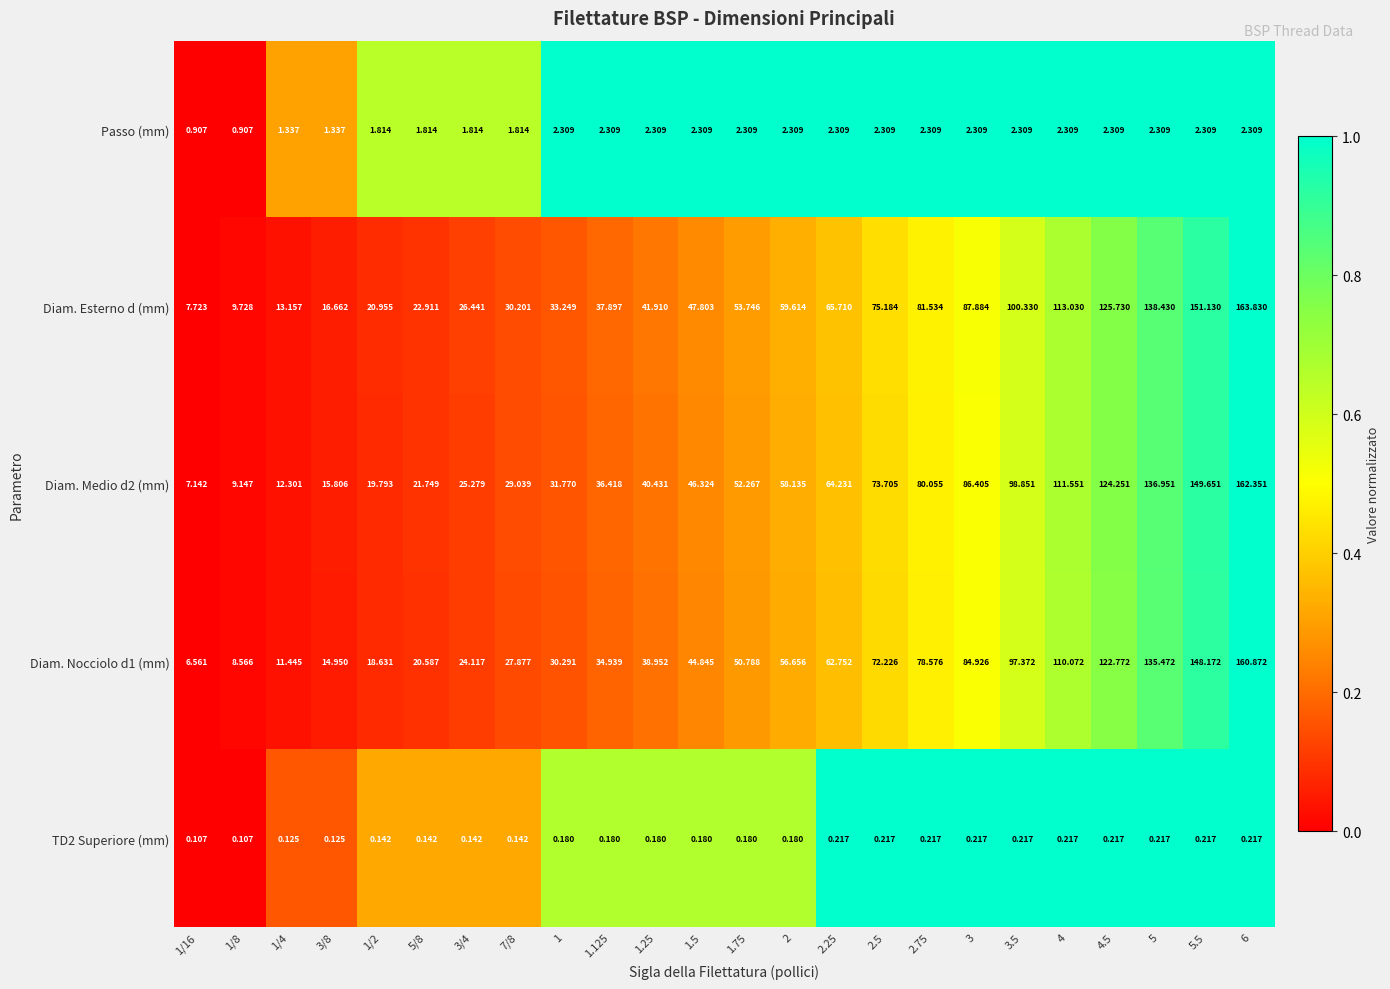

Which series has the largest total across all categories?

Diam. Esterno d (mm)